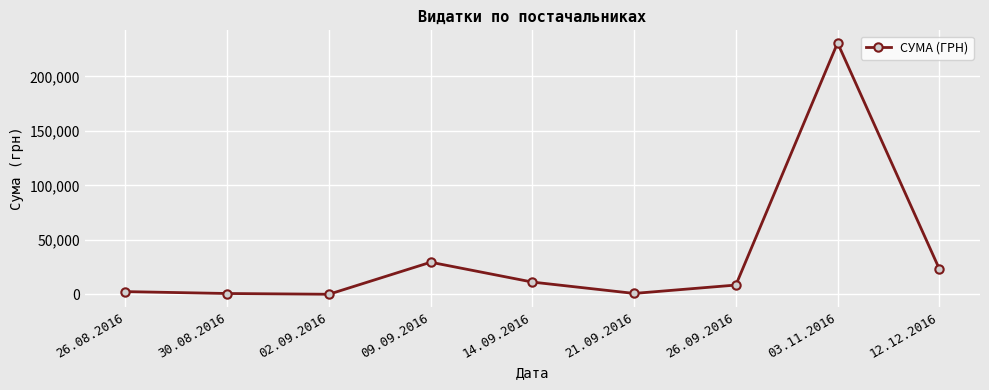

What is the label of the 9th point from the left?

12.12.2016